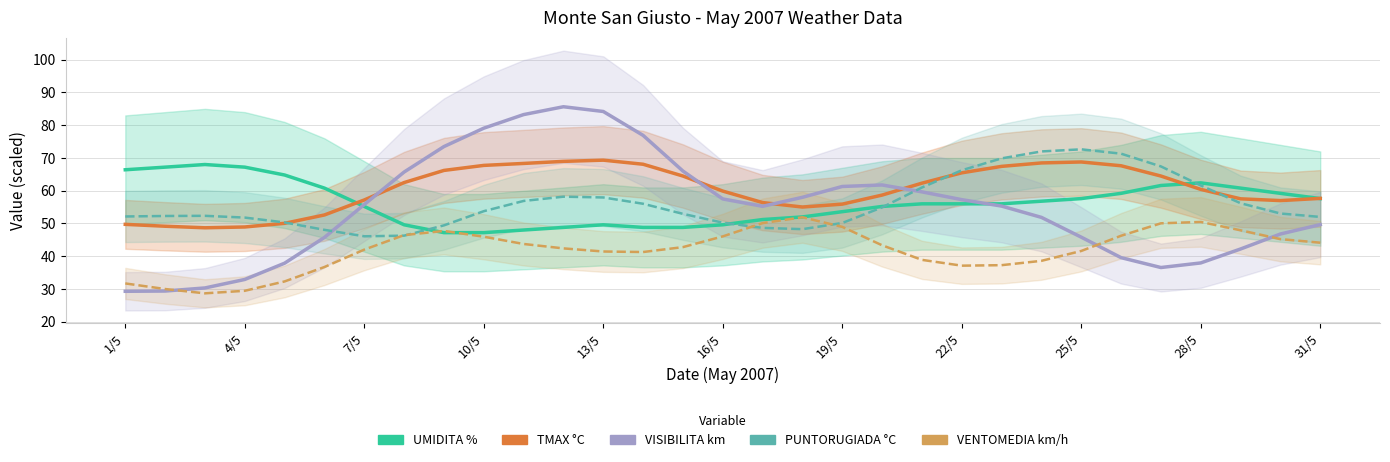

What is the label of the 20th point from the right?

12/5